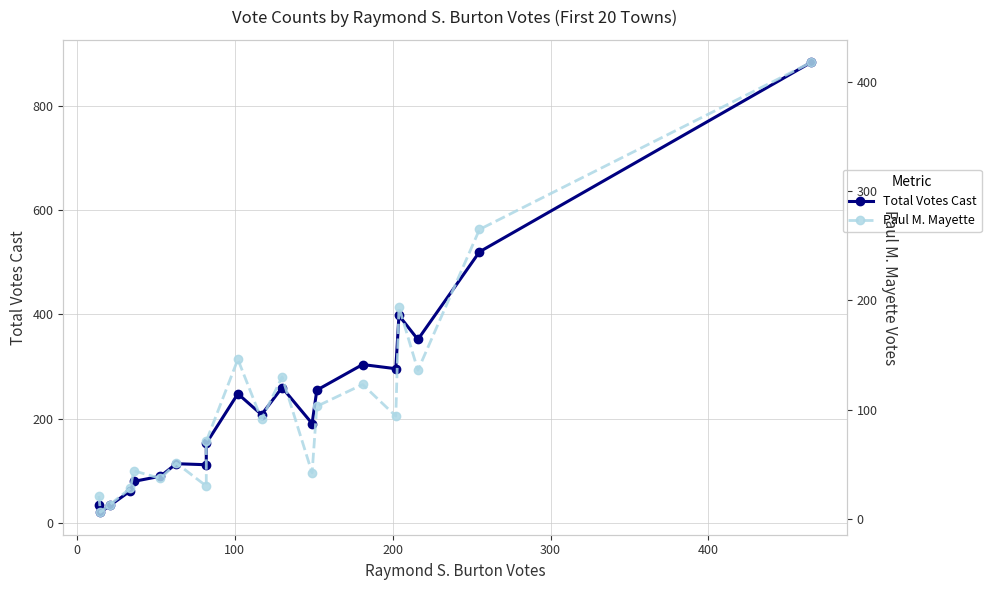

What is the value of the Total Votes Cast point at the 4th from the left?

62